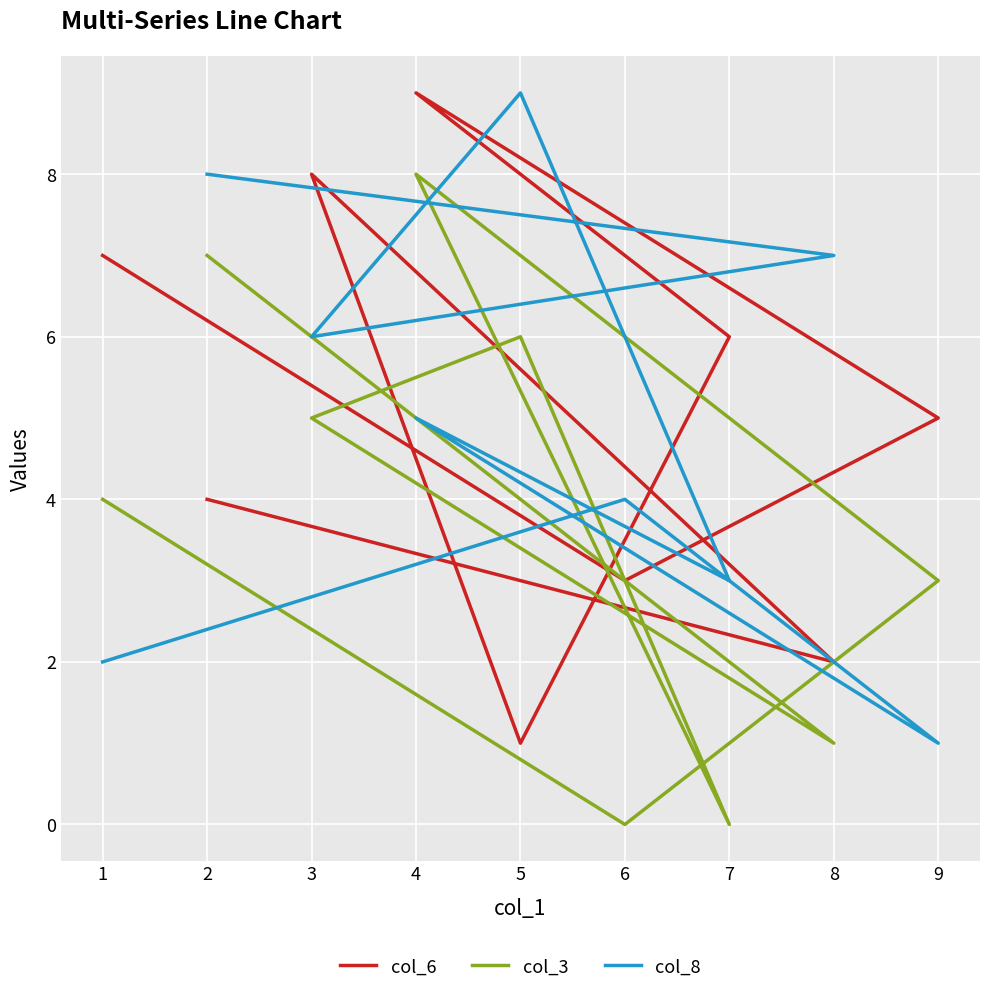

Between which two adjacent categories do col_6 and col_8 first intersect?

1 and 6